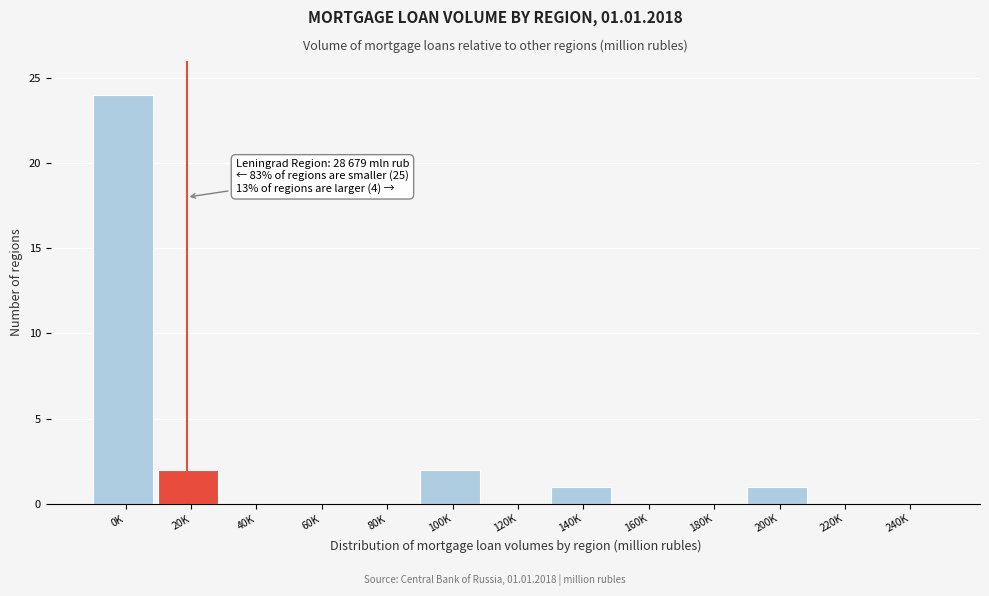

Reading right to left, list all the values displayed in this chart.

240K=0	220K=0	200K=1	180K=0	160K=0	140K=1	120K=0	100K=2	80K=0	60K=0	40K=0	20K=2	0K=24